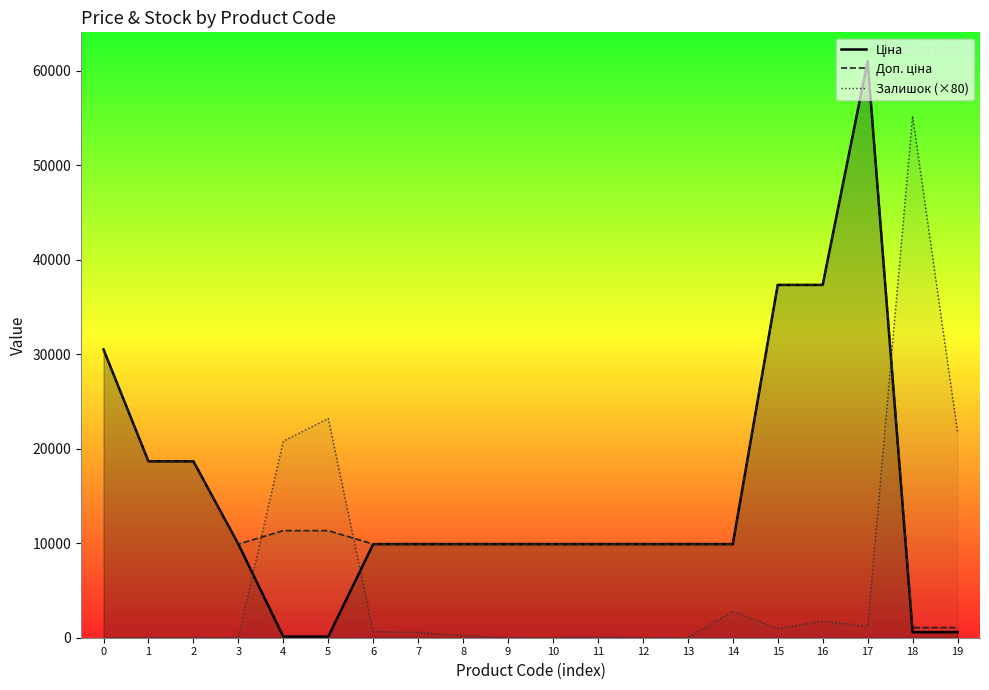

What is the sum of the Ціна values at 10 and 12?

19817.0